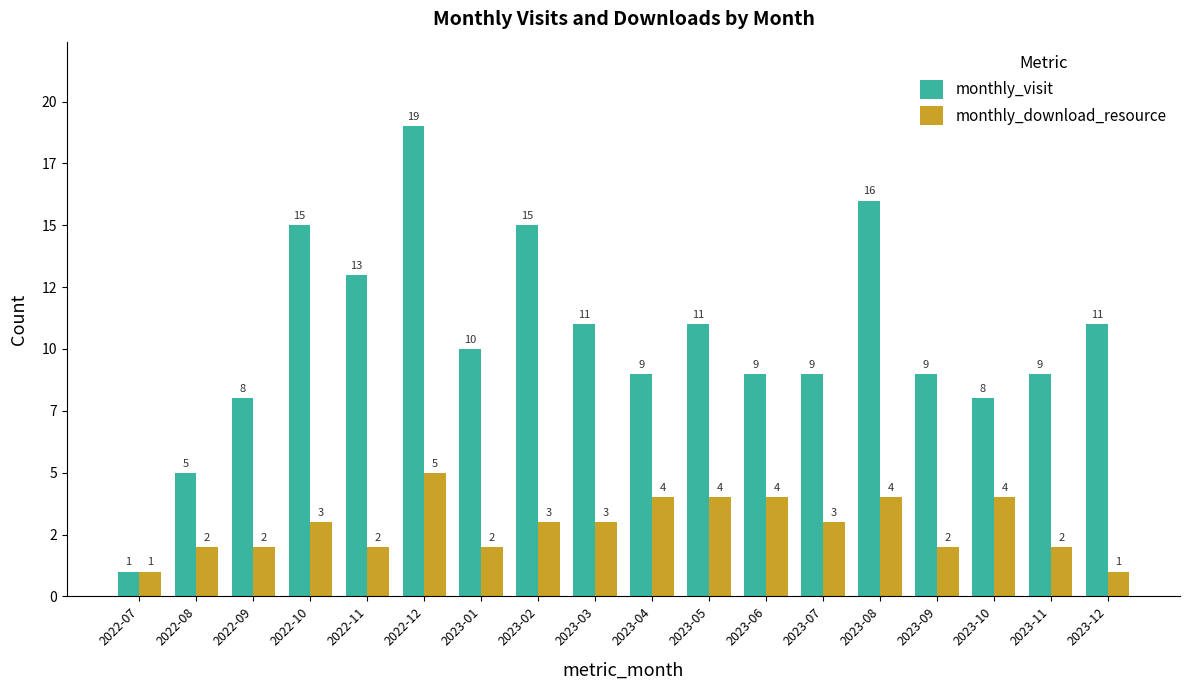

Are the bars horizontal?

No